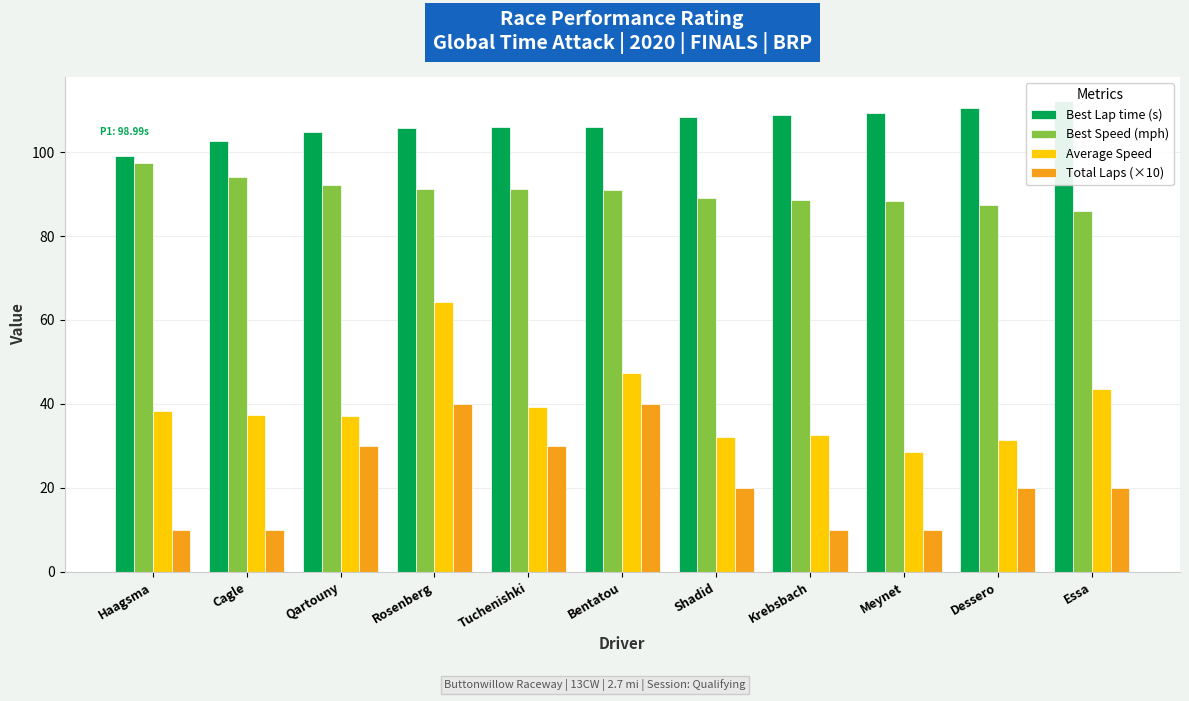

How many series are shown in this chart?

4